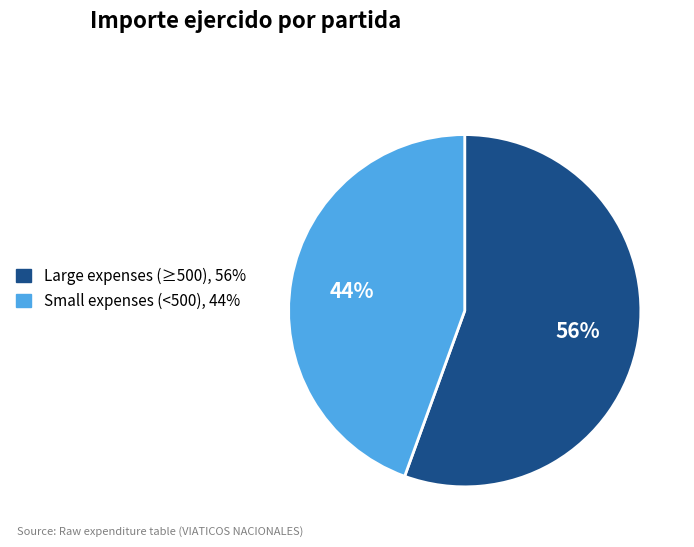

Is there a majority slice in this chart?

Yes